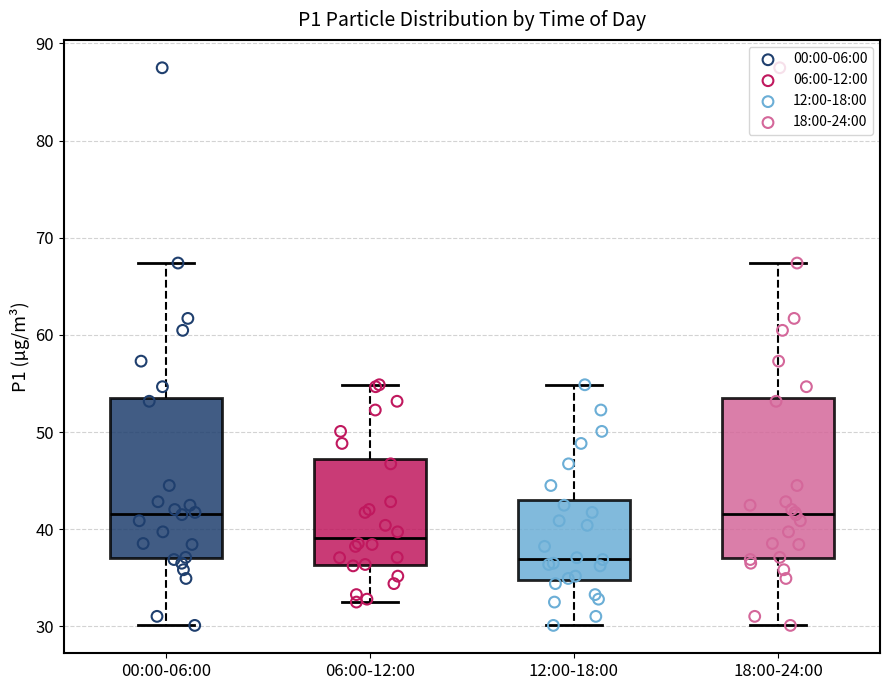

Where is the lower edge of the box for 12:00-18:00 on the y-axis? The values are not printed on the chart, so give them approximately, as read against the axis.

35